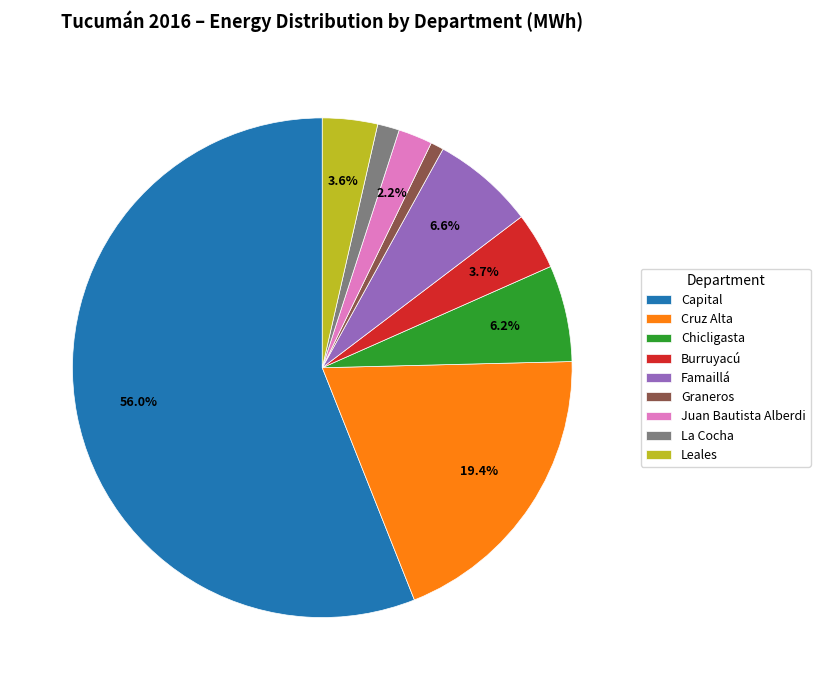

Does any single category account for the majority?

Yes